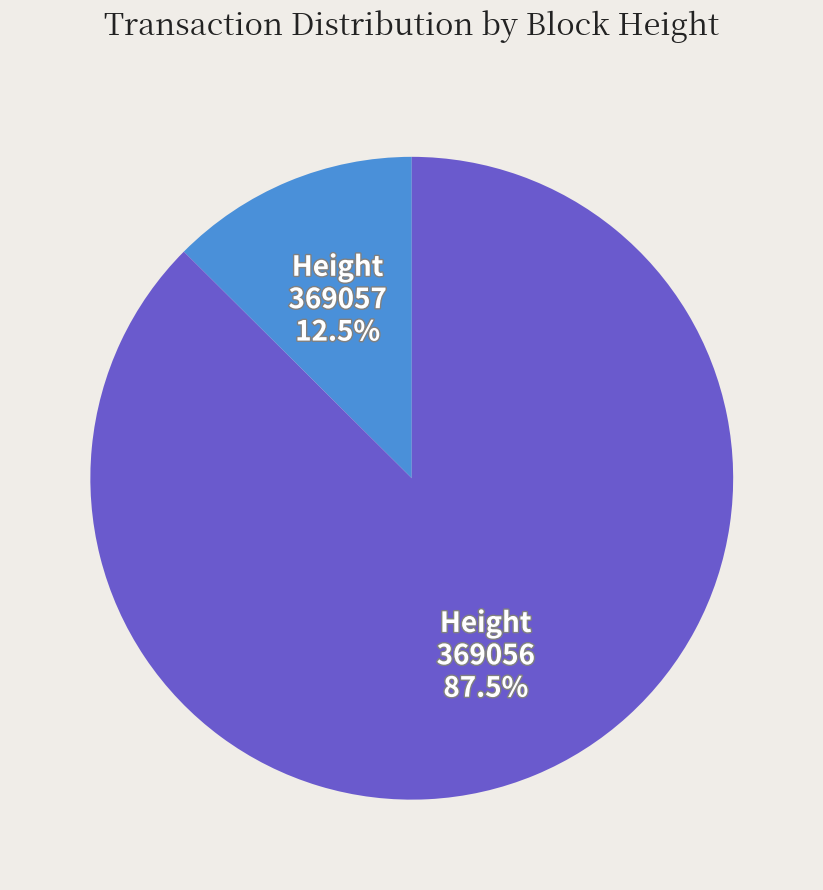

What portion of the pie excludes 369056?

12.5%